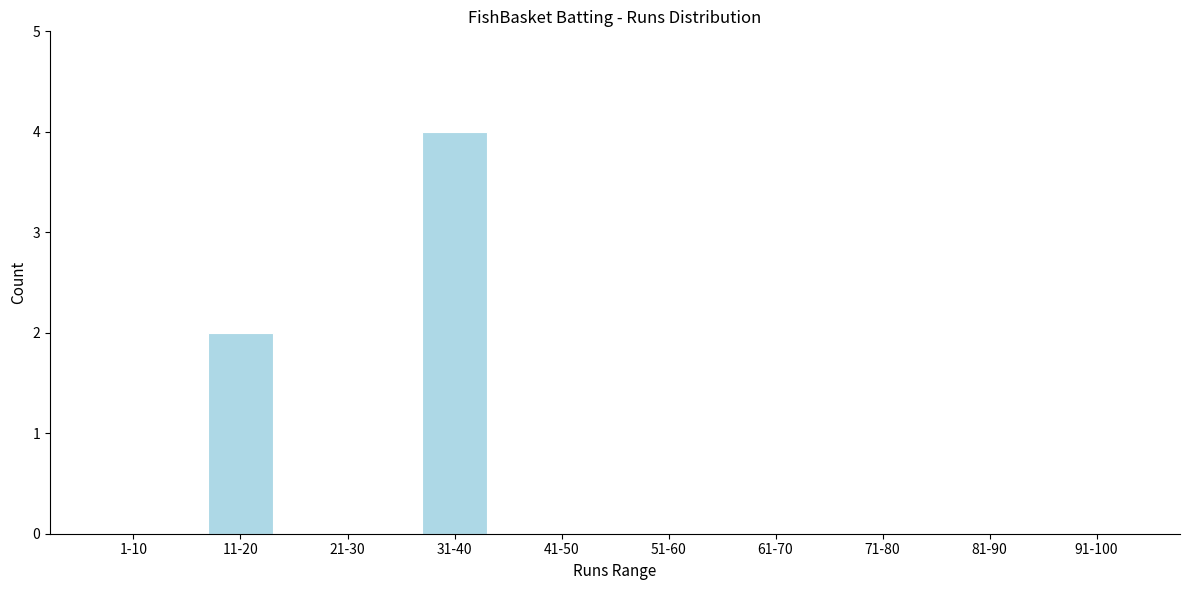

Reading left to right, what are all the values shown in this chart?

1-10=0	11-20=2	21-30=0	31-40=4	41-50=0	51-60=0	61-70=0	71-80=0	81-90=0	91-100=0